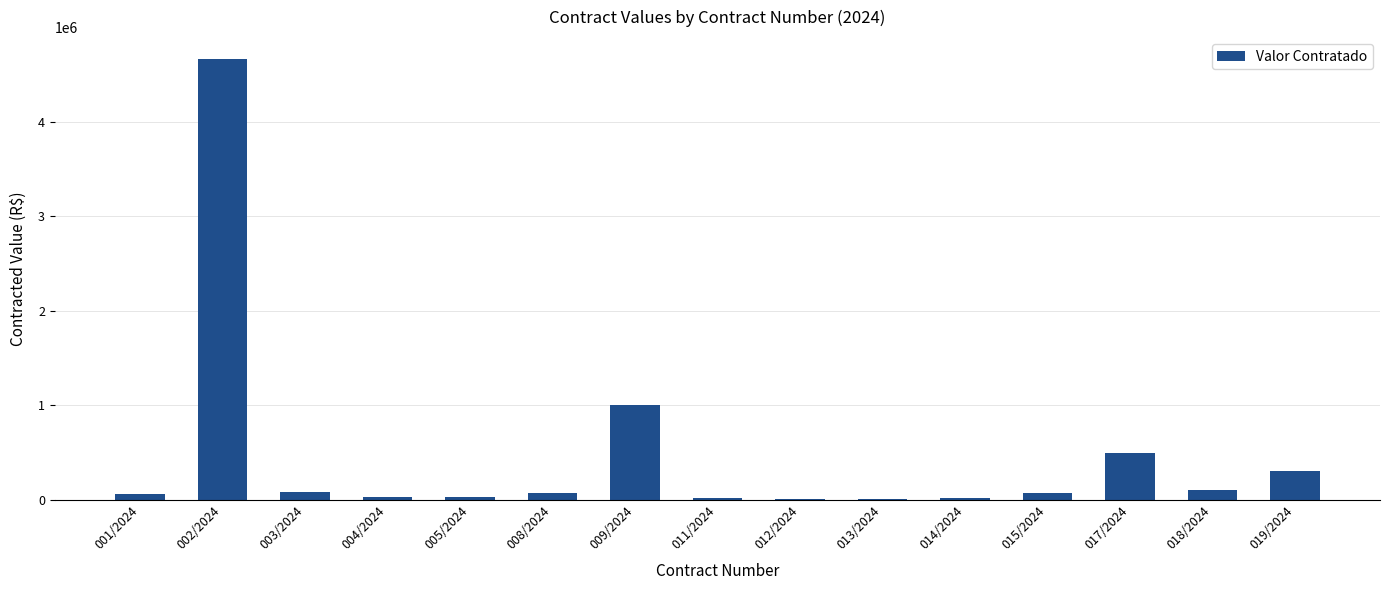

What is the change in value from 002/2024 to 017/2024?

-4165250.0